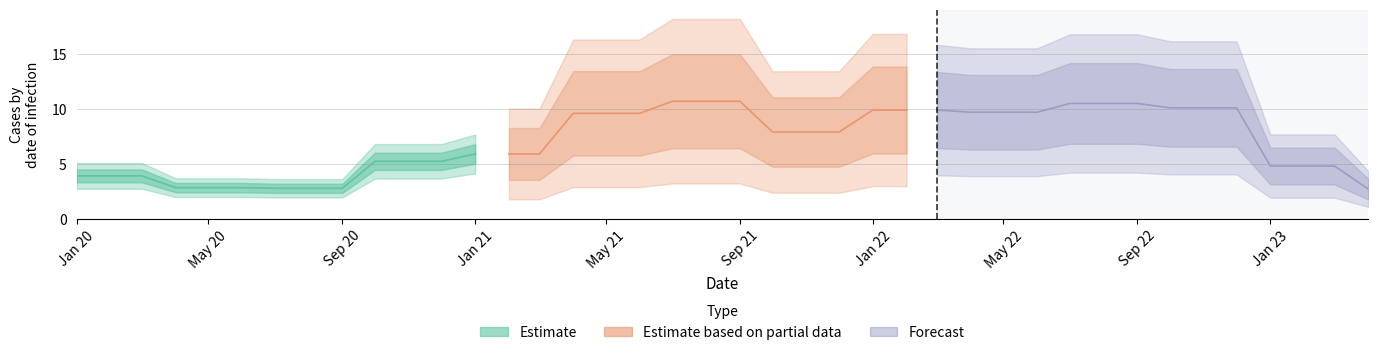

List the labels in order of value, smallest first.

39, 6, 7, 8, 3, 4, 5, 0, 1, 2, 36, 37, 38, 9, 10, 11, 12, 13, 14, 21, 22, 23, 15, 16, 17, 27, 28, 29, 24, 25, 26, 33, 34, 35, 30, 31, 32, 18, 19, 20